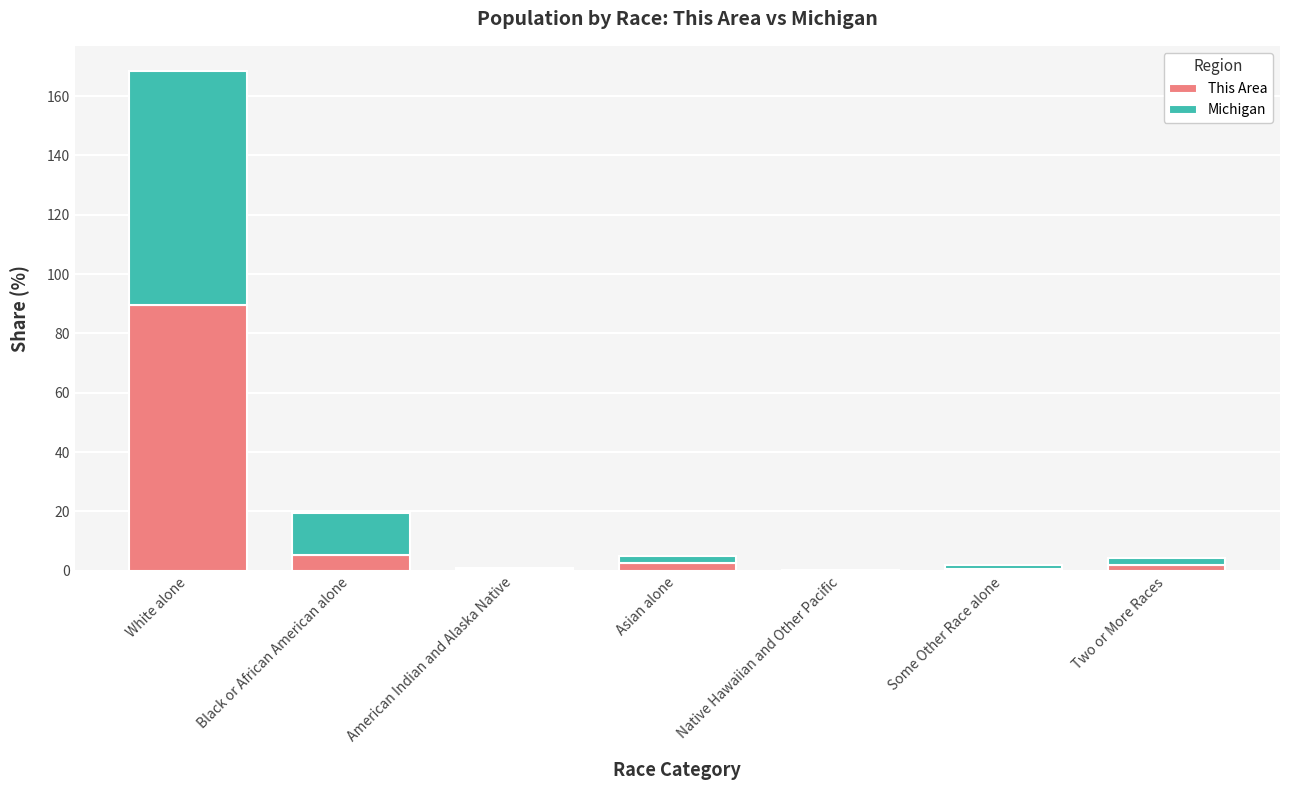

Is it true that This Area equals 129.0 at White alone?

False